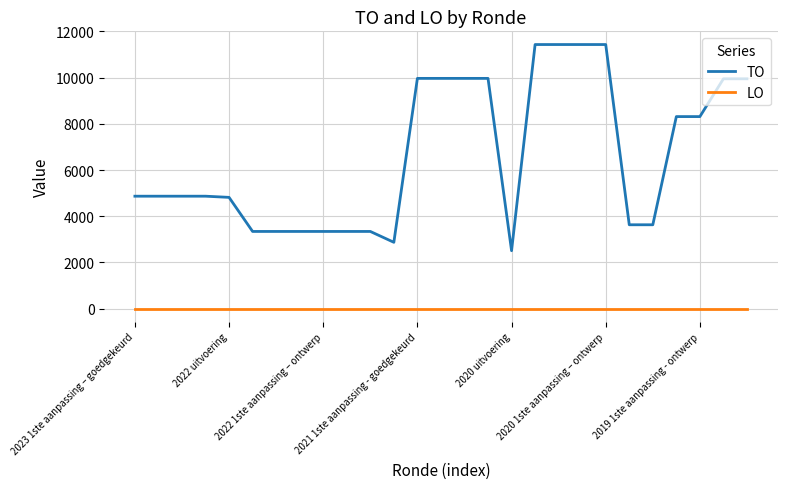

Which series has the widest spread of values?

TO